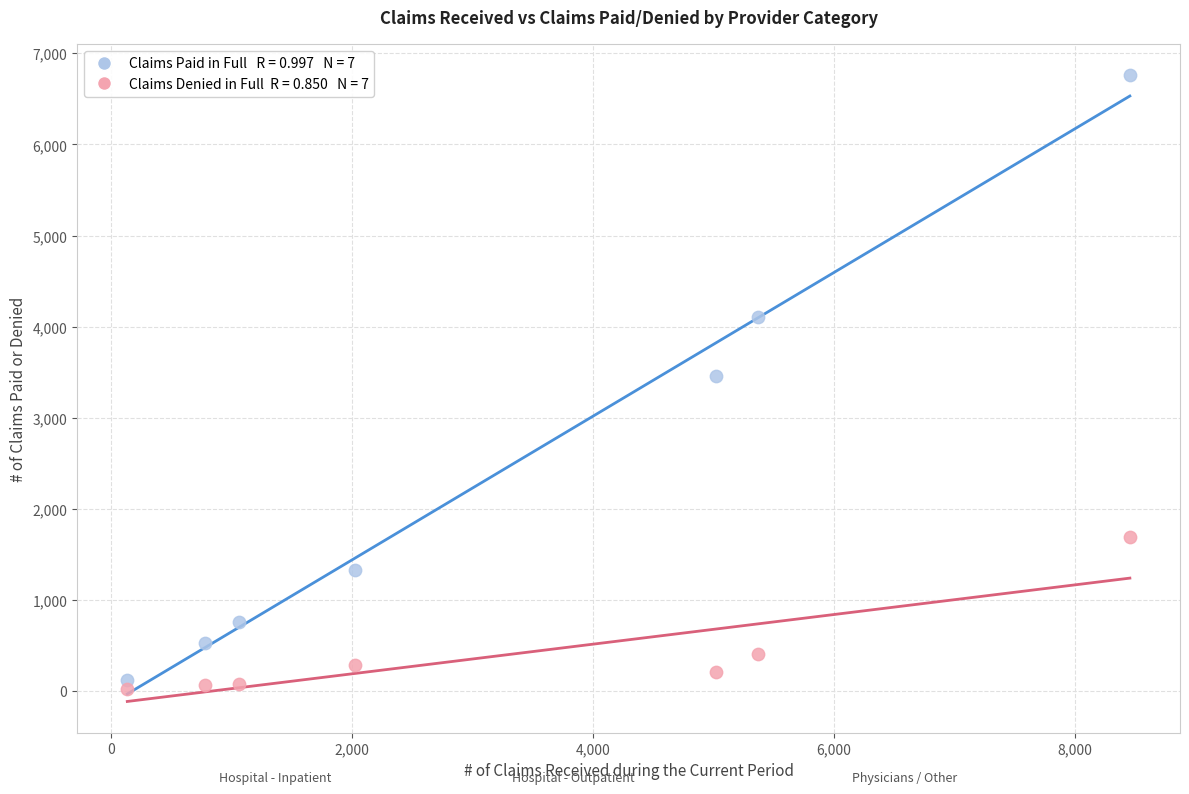

Across all data points, what is the range of X values (max minus min)?

8317